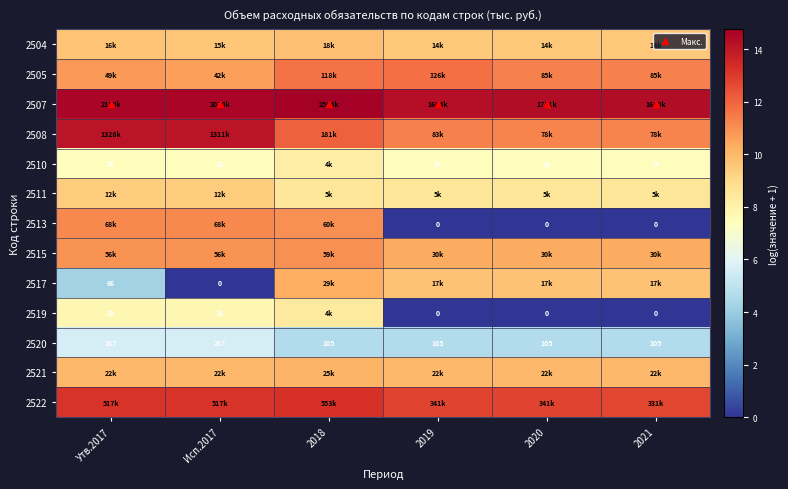

At how many categories does at least one series exceed 0?

6